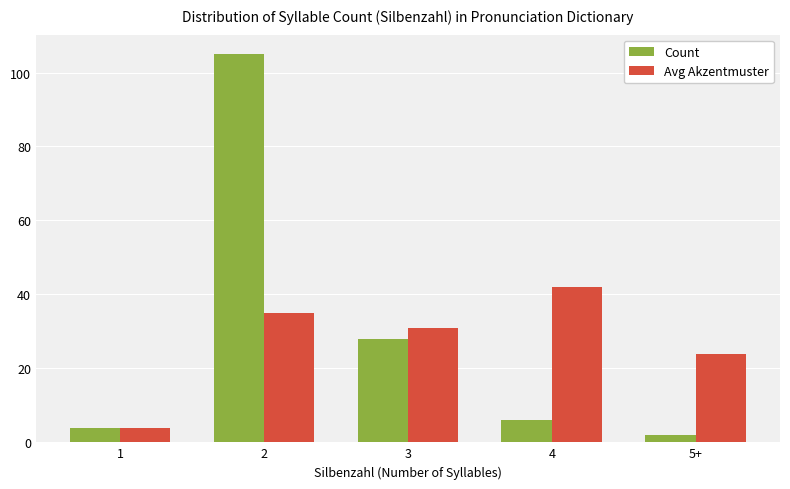

What is the difference between the second highest and second lowest values in the Count series?

24